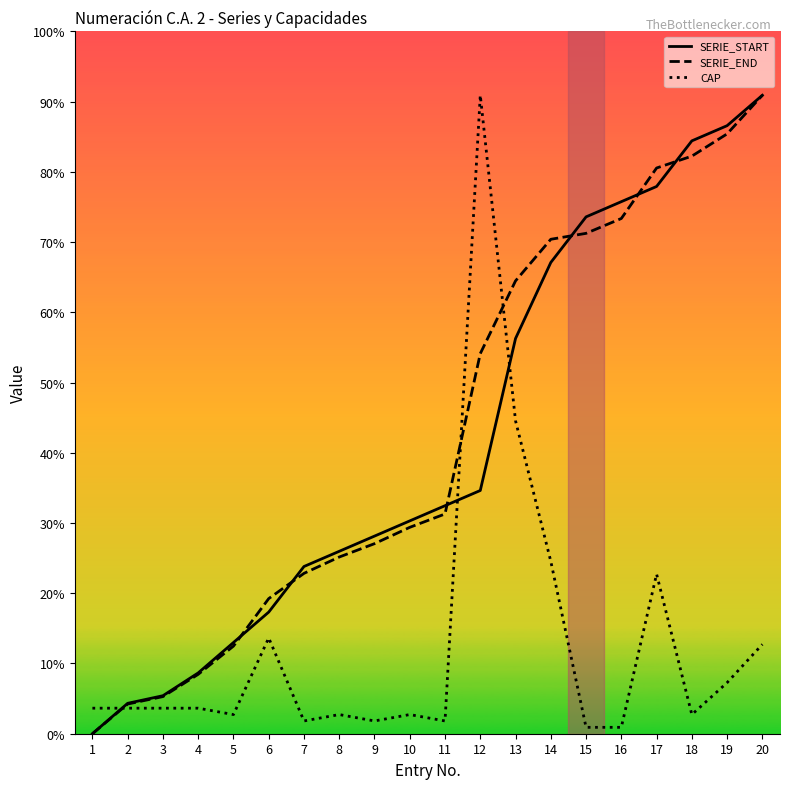

In CAP, how many points are higher than both neighbors (excluding endpoints)?

5